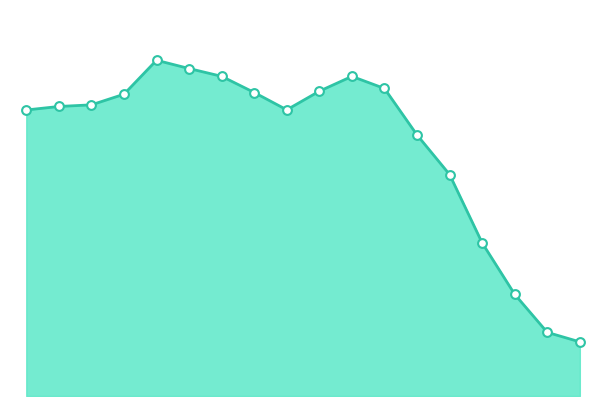

How many lines are shown in the chart?

1